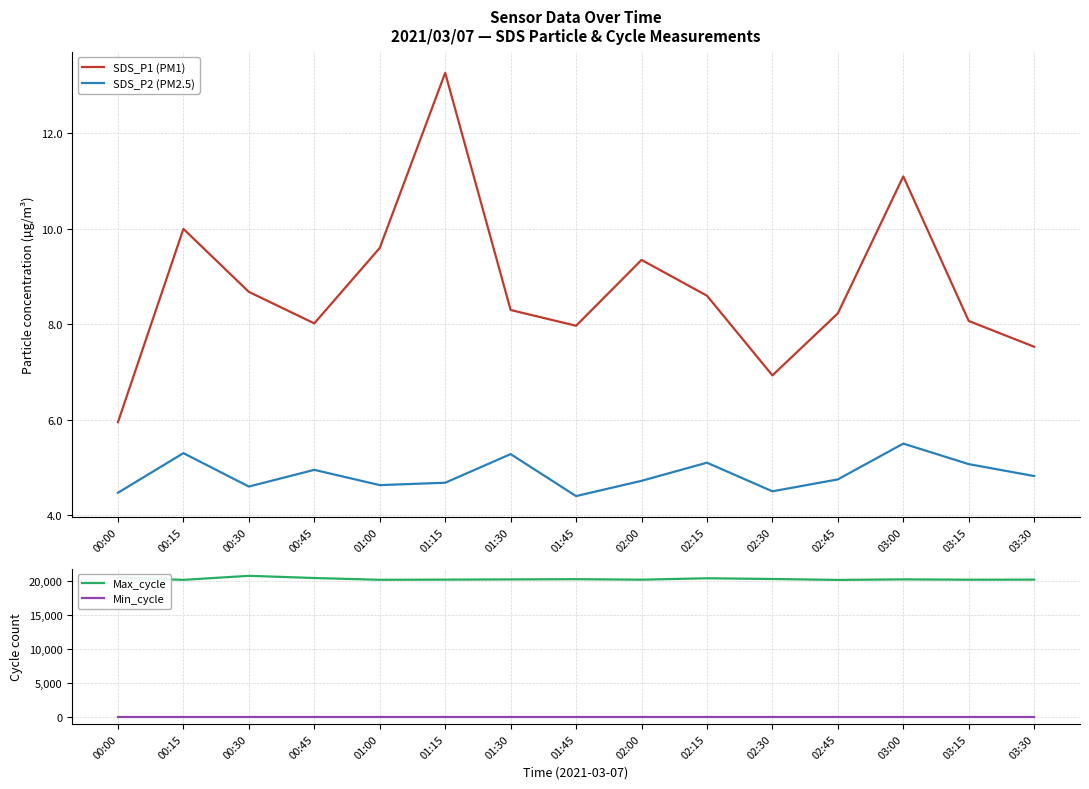

True or false: SDS_P2 (PM2.5) has a value of 1.9 at 01:45.

False